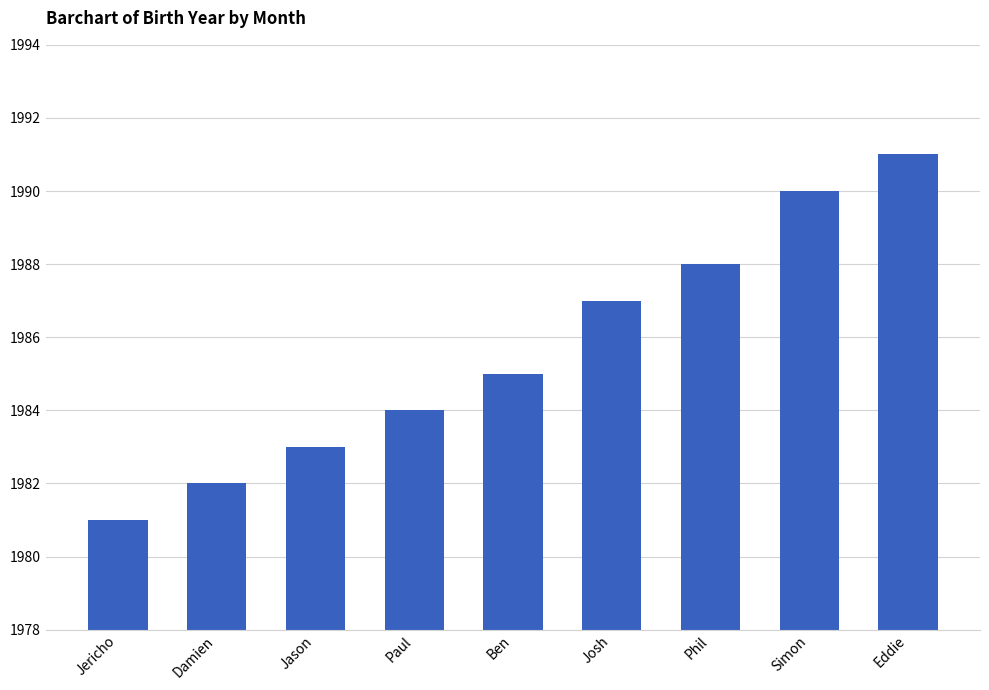

At which category does the chart reach its minimum across all series?

Jericho